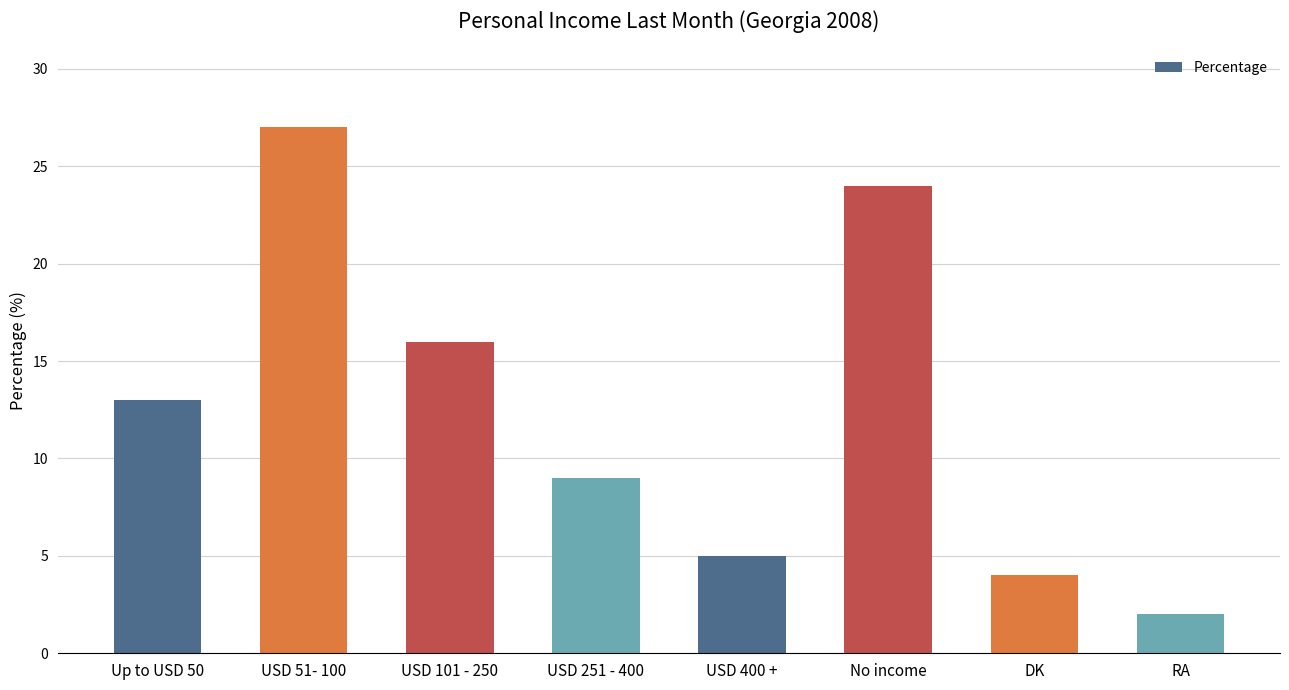

Where is the data nearest to the value 14?

Up to USD 50